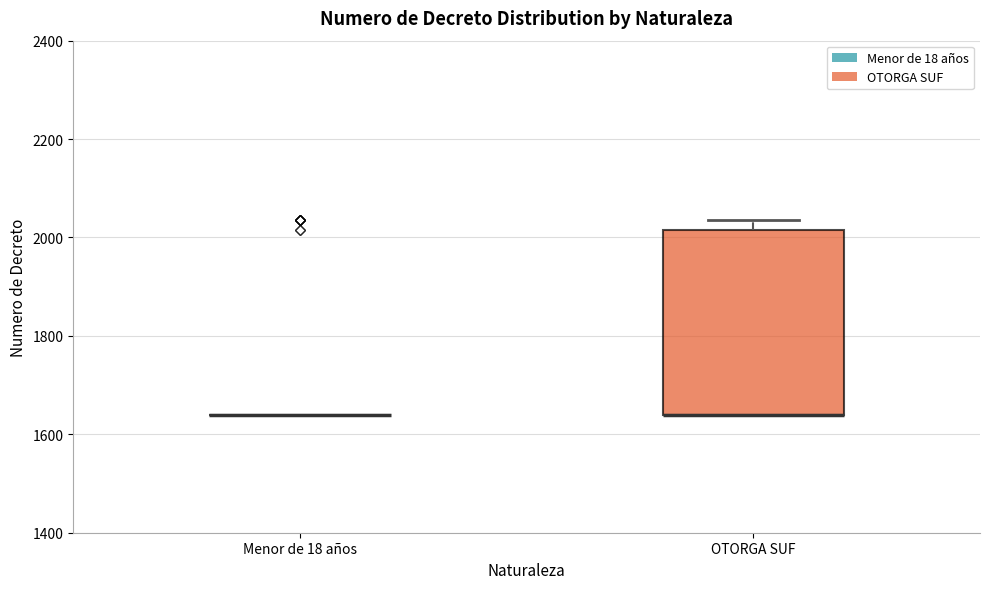

Which box is the tallest, from its lower edge to its upper edge?

OTORGA SUF